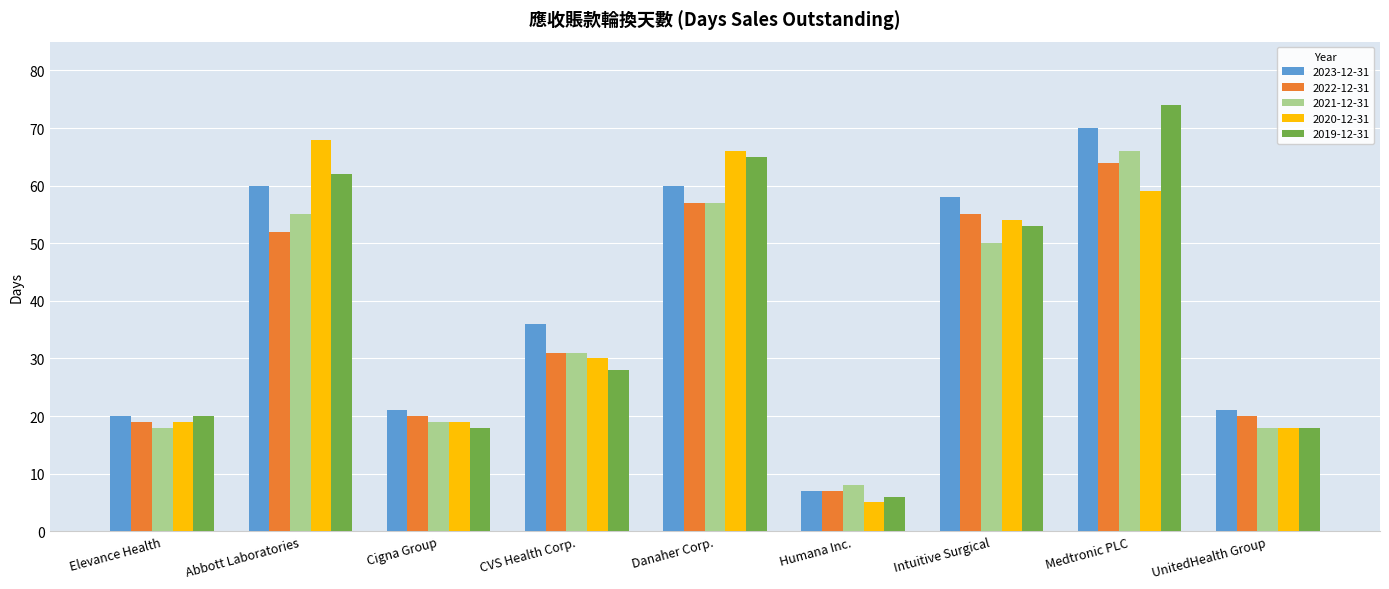

What are all the series names shown in the legend?

2023-12-31, 2022-12-31, 2021-12-31, 2020-12-31, 2019-12-31